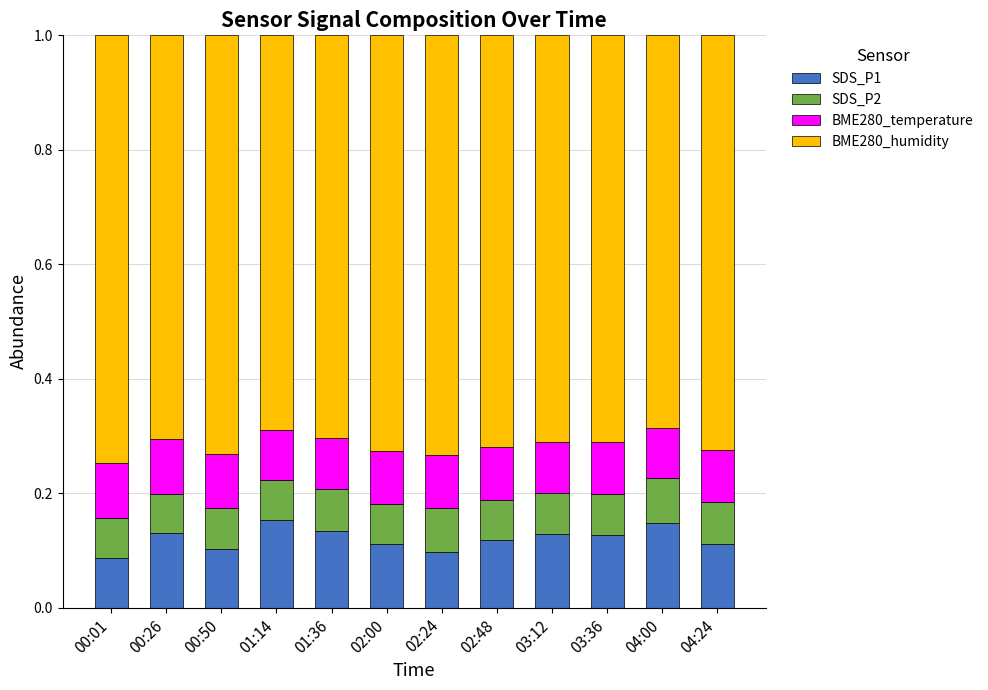

What is the total value across all series at 03:36?

1.0